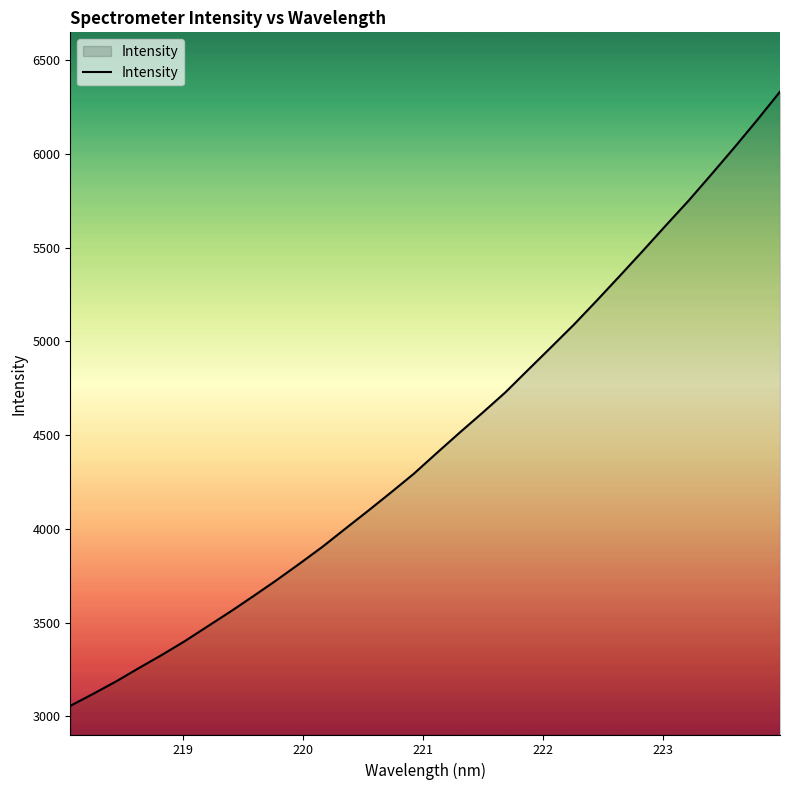

What is the minimum value shown in the chart?

3055.8